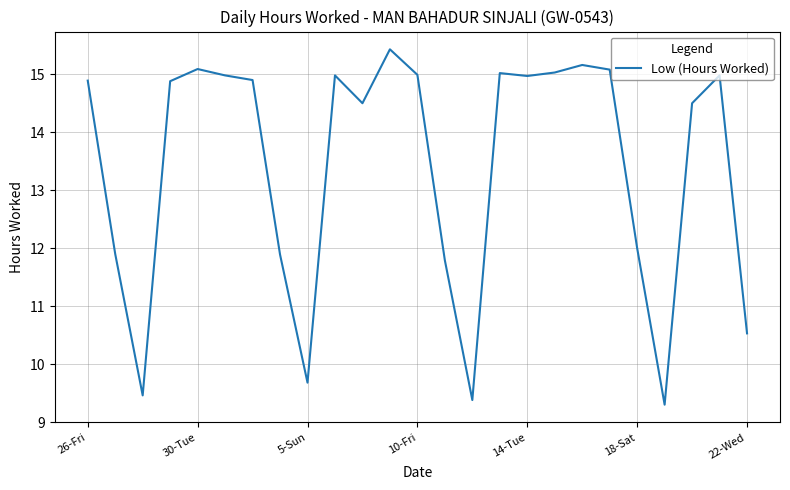

Does the chart have visible grid lines?

Yes